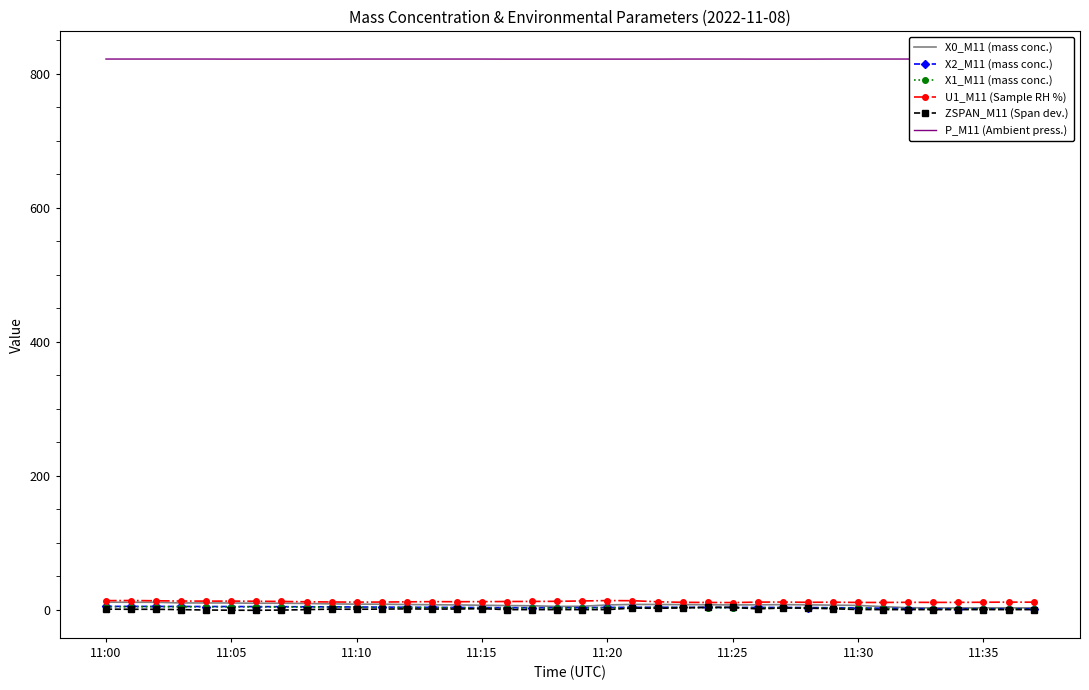

At which label does X0_M11 (mass conc.) first exceed 7?

11:00